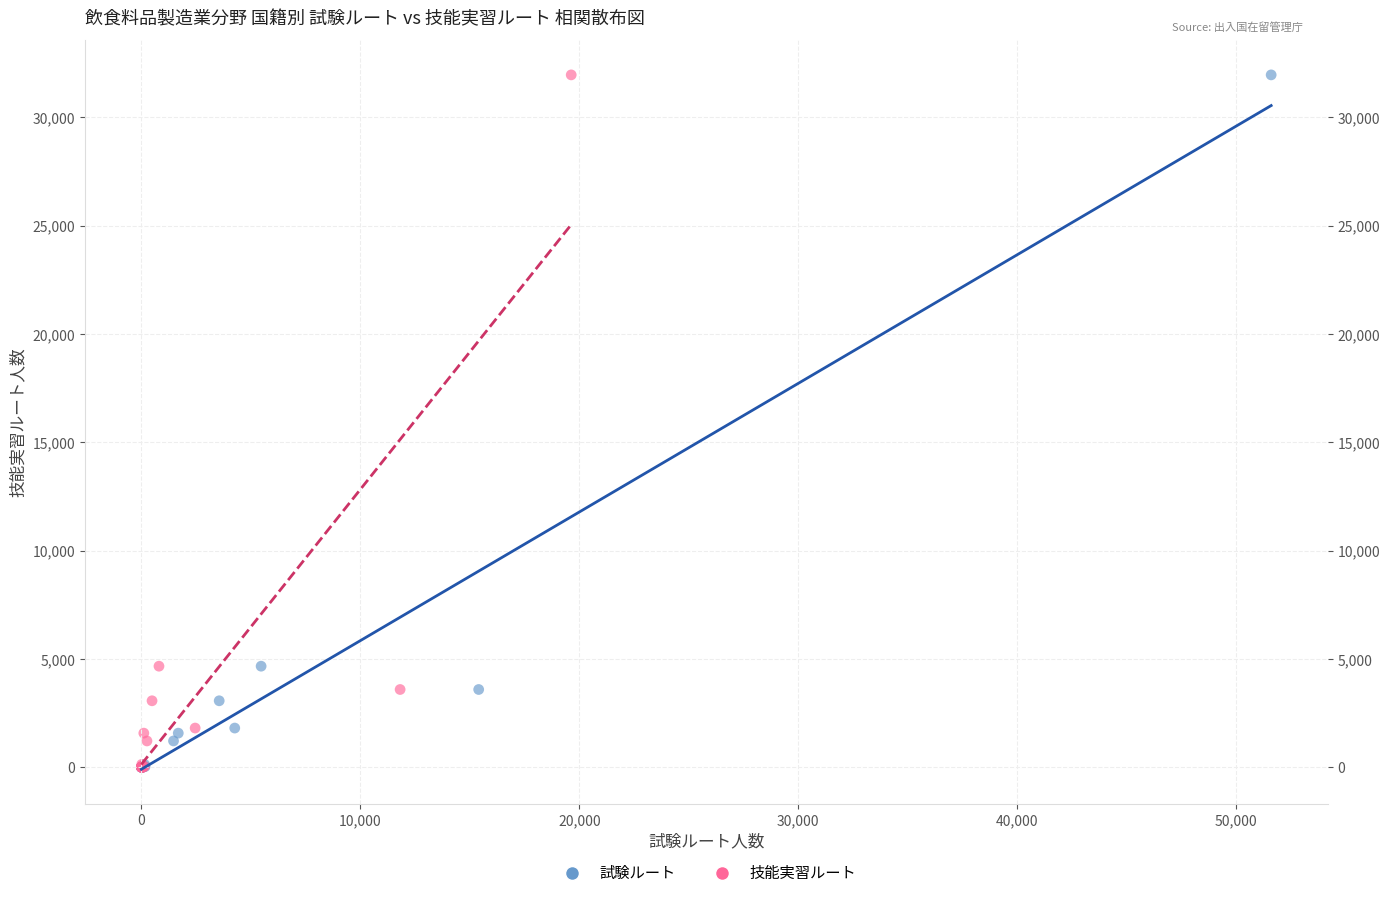

What are all the series names shown in the legend?

試験ルート, 技能実習ルート